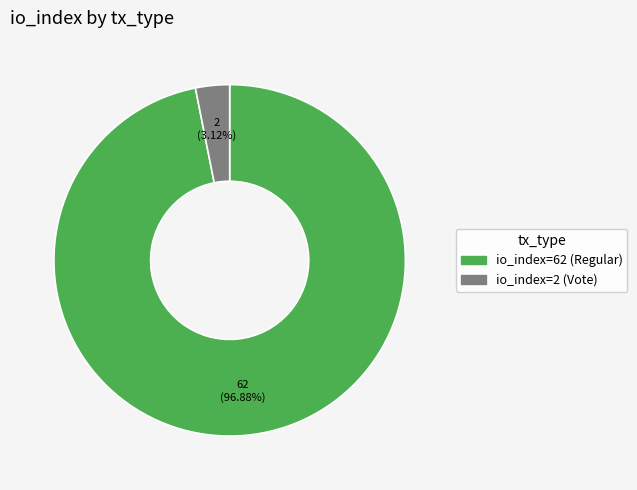

Count the number of slices in the pie.

2